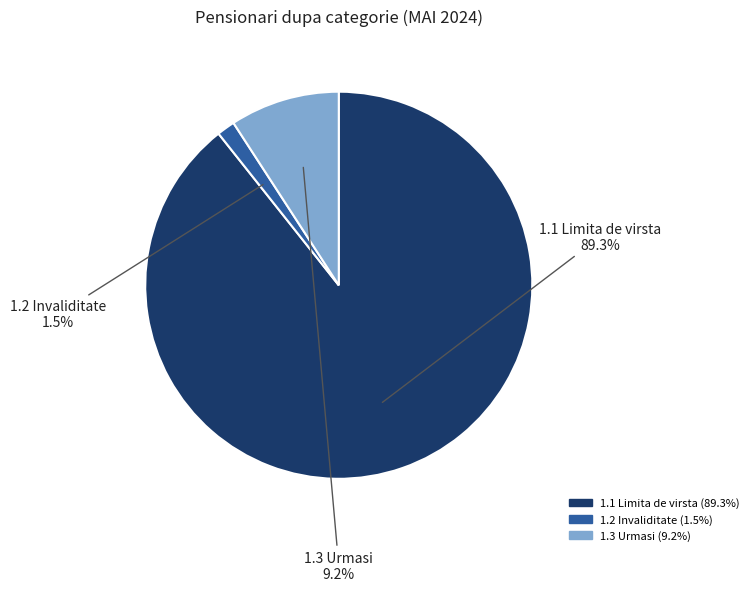

To the nearest percent, what is the difference between the largest and smallest slice percentages?

88%